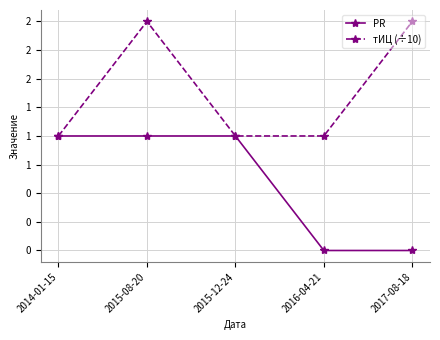

At which category does тИЦ (÷10) reach its first local peak?

2015-08-20